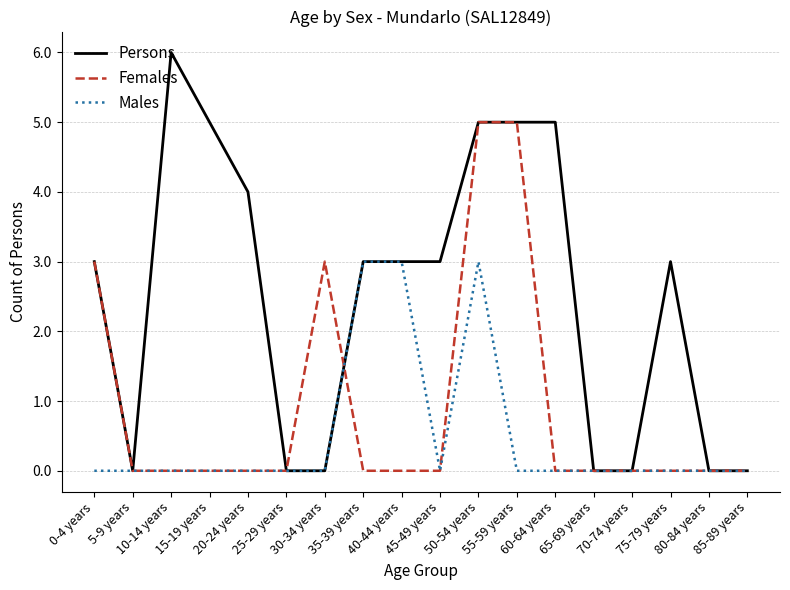

True or false: Males has a value of -2 at 30-34 years.

False